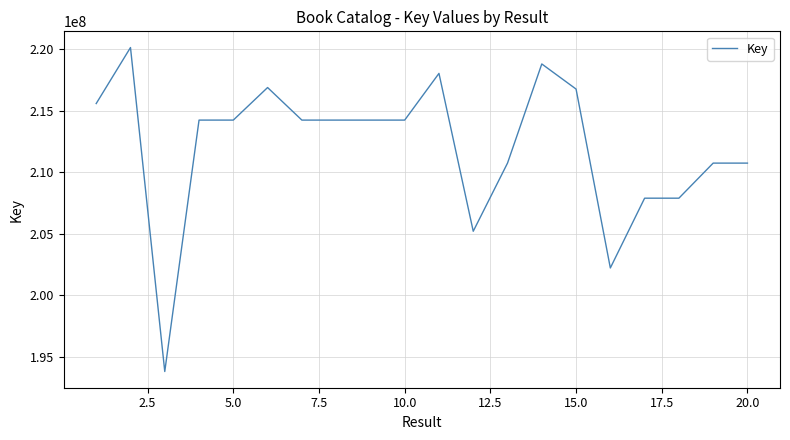

What is the difference between the maximum and minimum values?

26364940